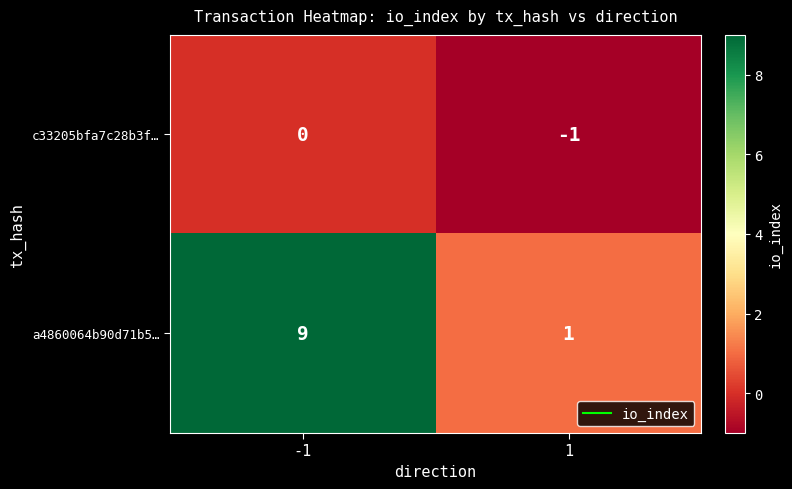

Reading right to left, extract all data points from this chart.

c33205bfa7c28b3f…: 1=-1	-1=0
a4860064b90d71b5…: 1=1	-1=9